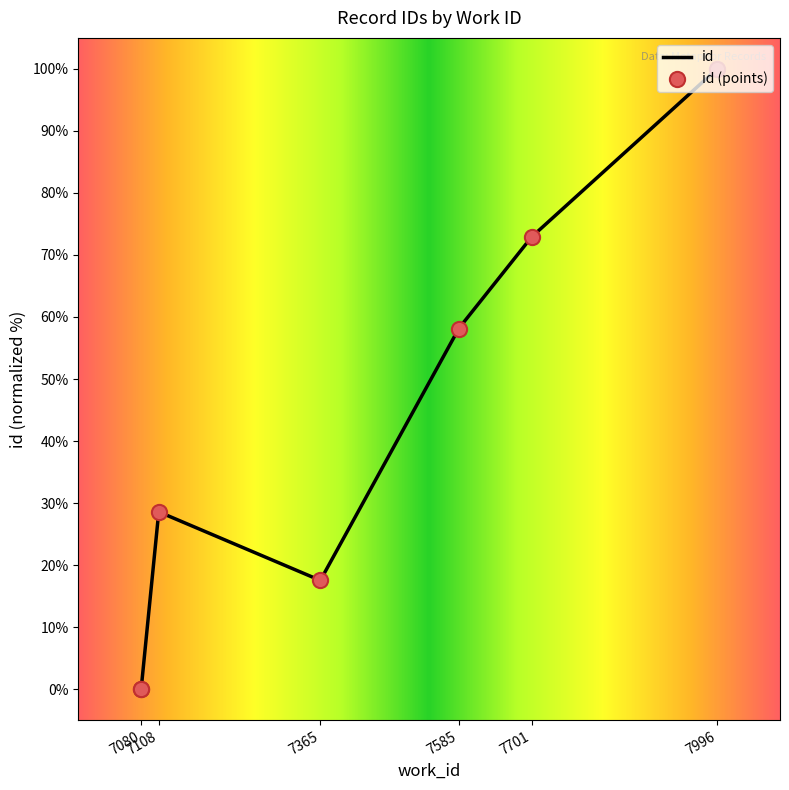

Between 7996 and 7585, which is larger?

7996